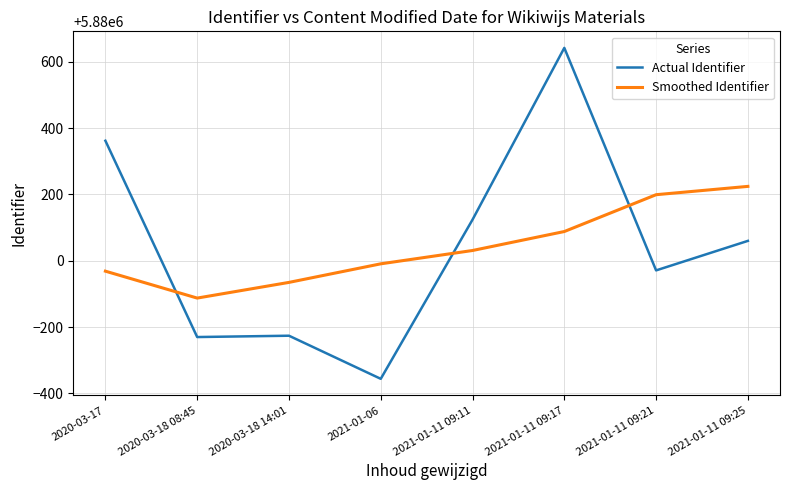

What is the spread (max minus min) of values at 2021-01-06?

346.8